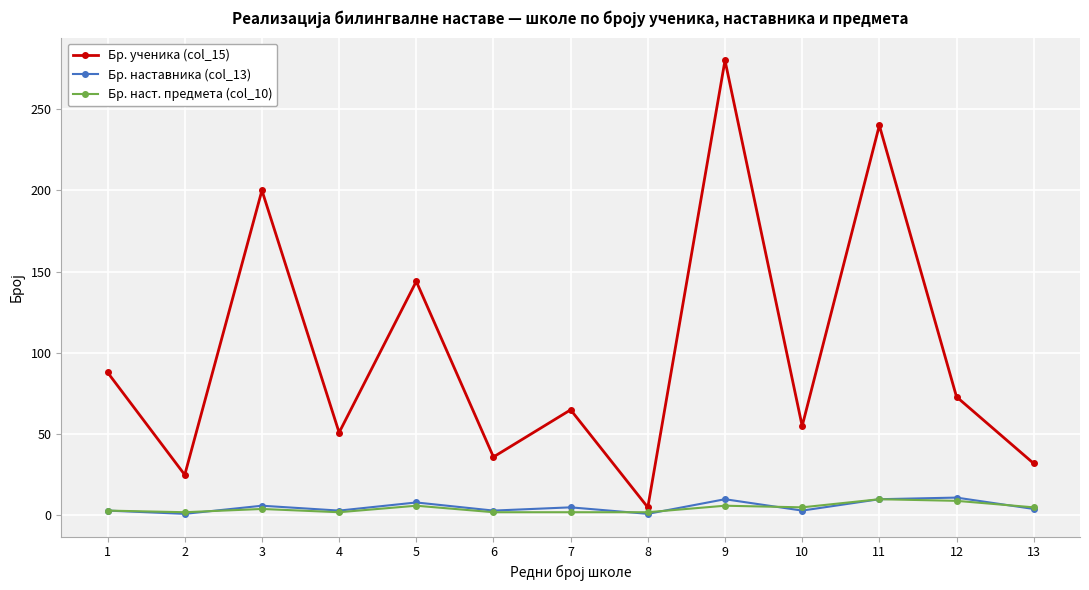

True or false: Бр. ученика (col_15) has more than 1 interior local peaks.

True